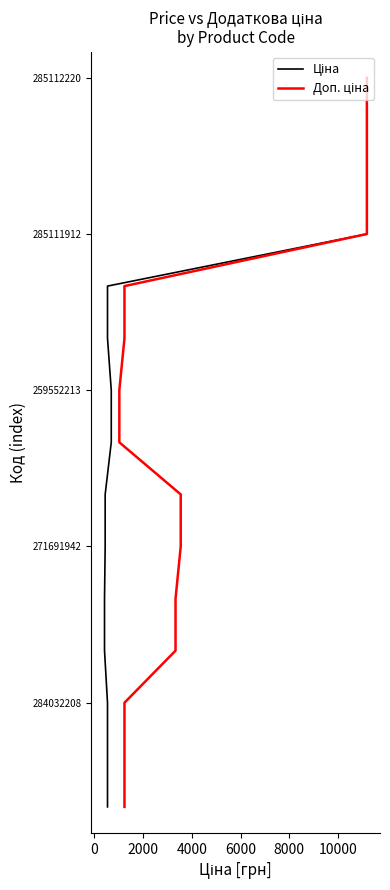

What are all the series names shown in the legend?

Ціна, Доп. ціна